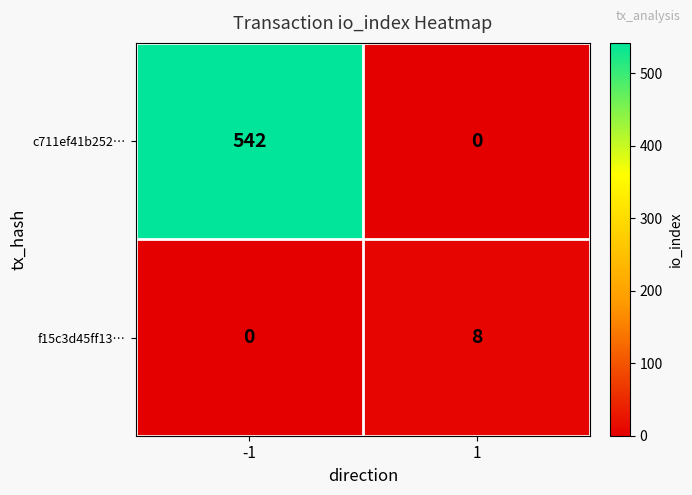

Rank the series by their maximum value, from lowest to highest.

f15c3d45ff13…, c711ef41b252…